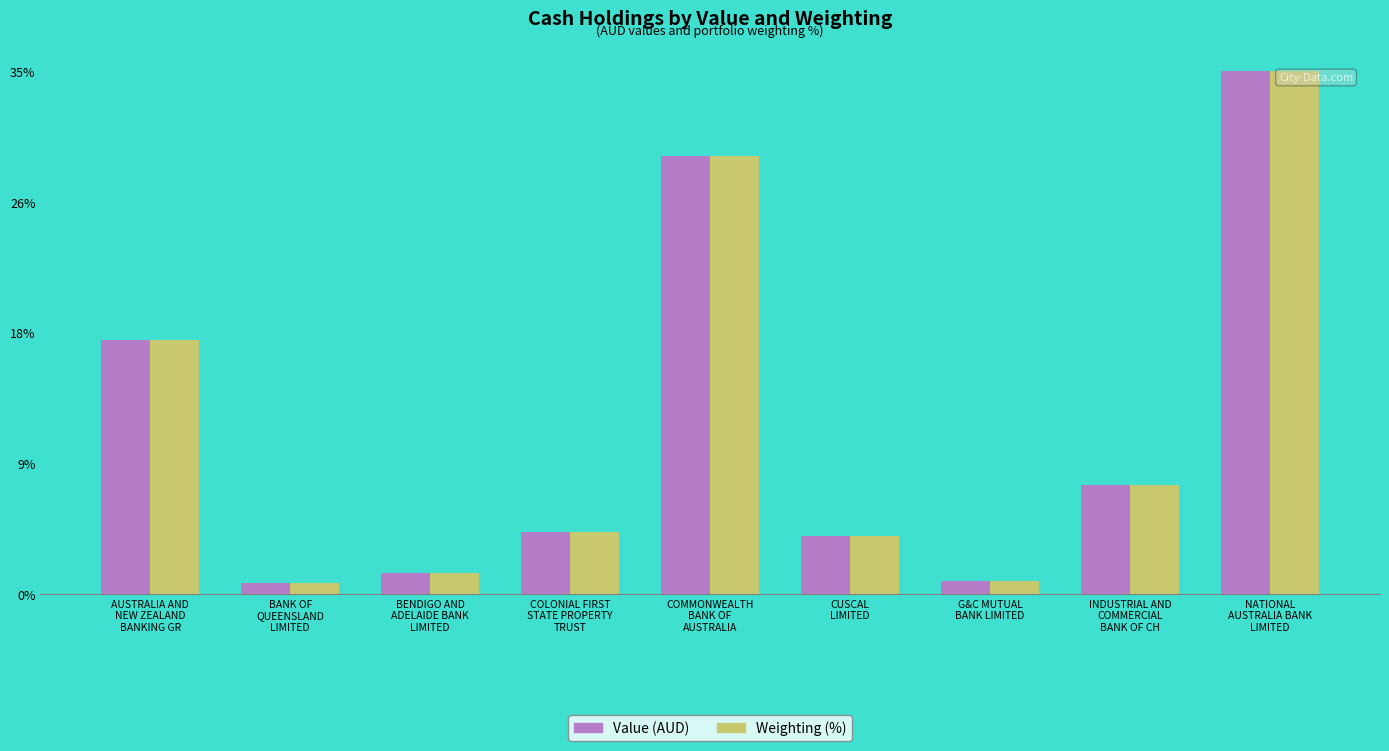

What are all the series names shown in the legend?

Value (AUD), Weighting (%)